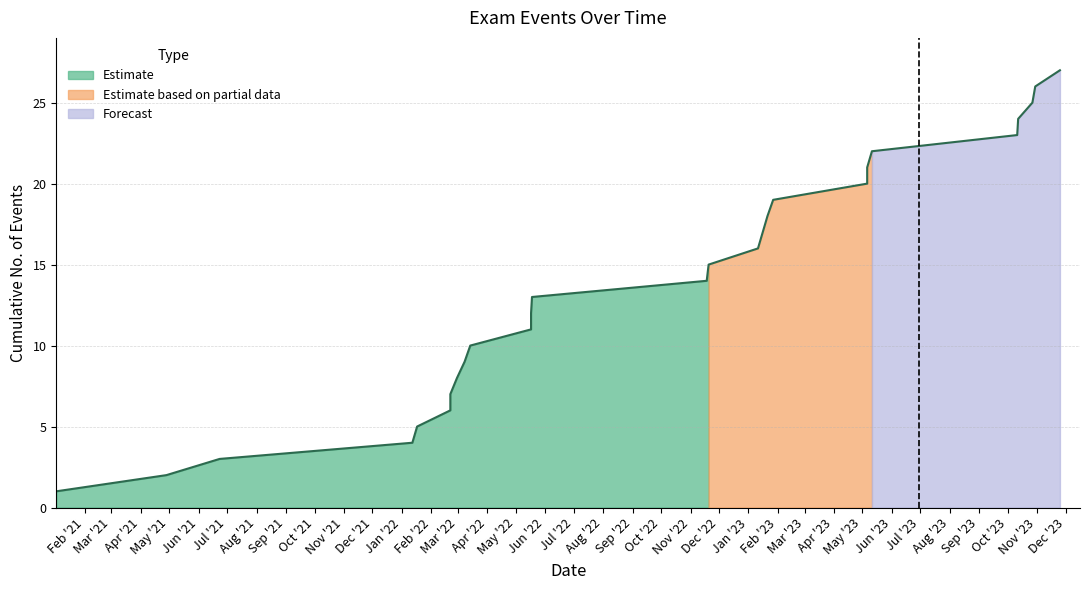

What is the greatest value displayed?

27